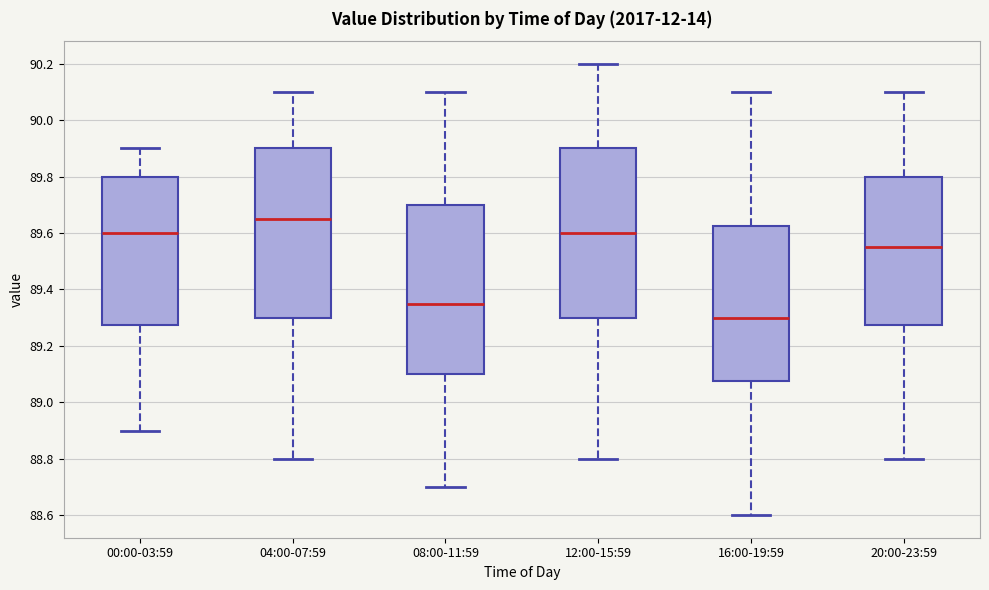

Where is the upper edge of the box for 20:00-23:59 on the y-axis? The values are not printed on the chart, so give them approximately, as read against the axis.

89.80